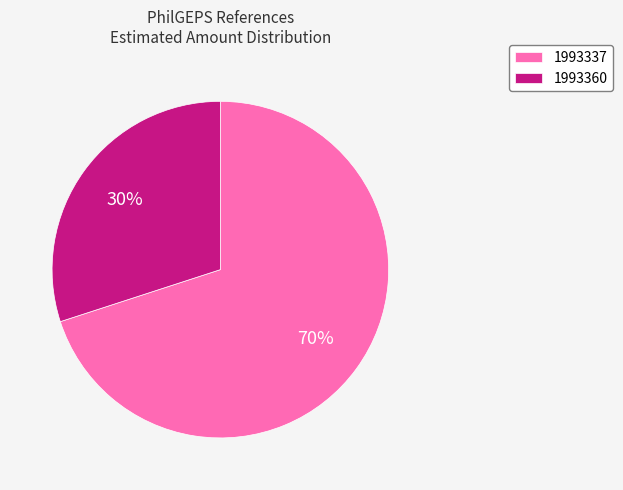

Rank the categories by value from highest to lowest.

1993337, 1993360